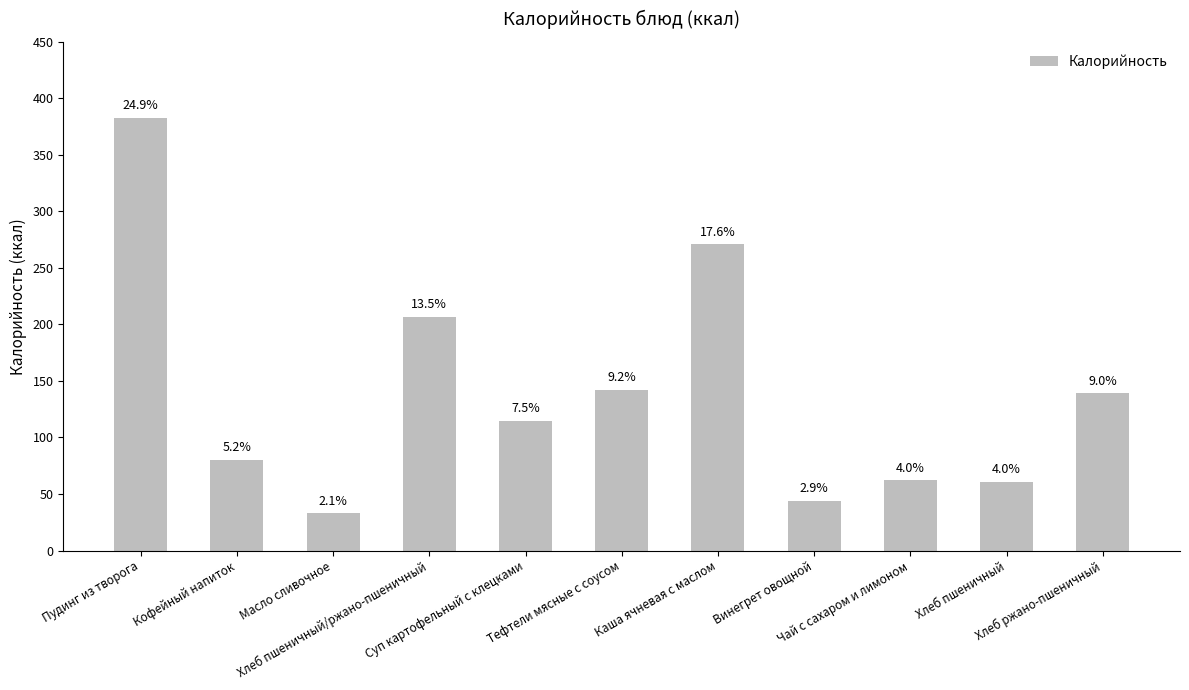

The value at Чай с сахаром и лимоном is 62. True or false?

True